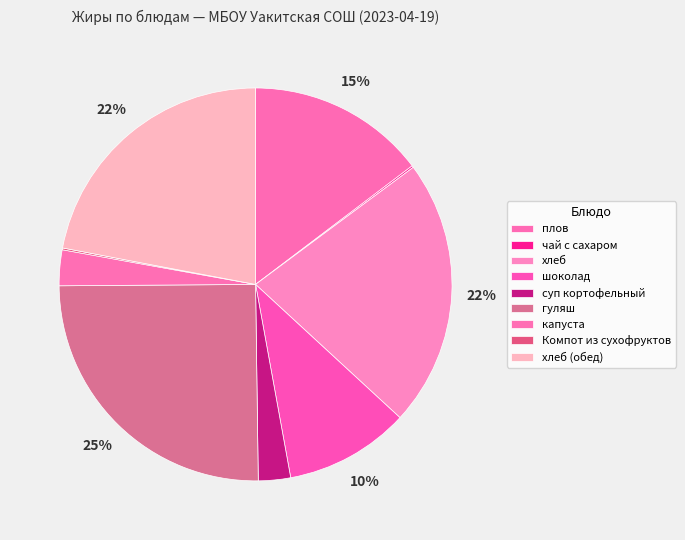

To the nearest percent, what is the difference between the Компот из сухофруктов and суп кортофельный slice percentages?

2%